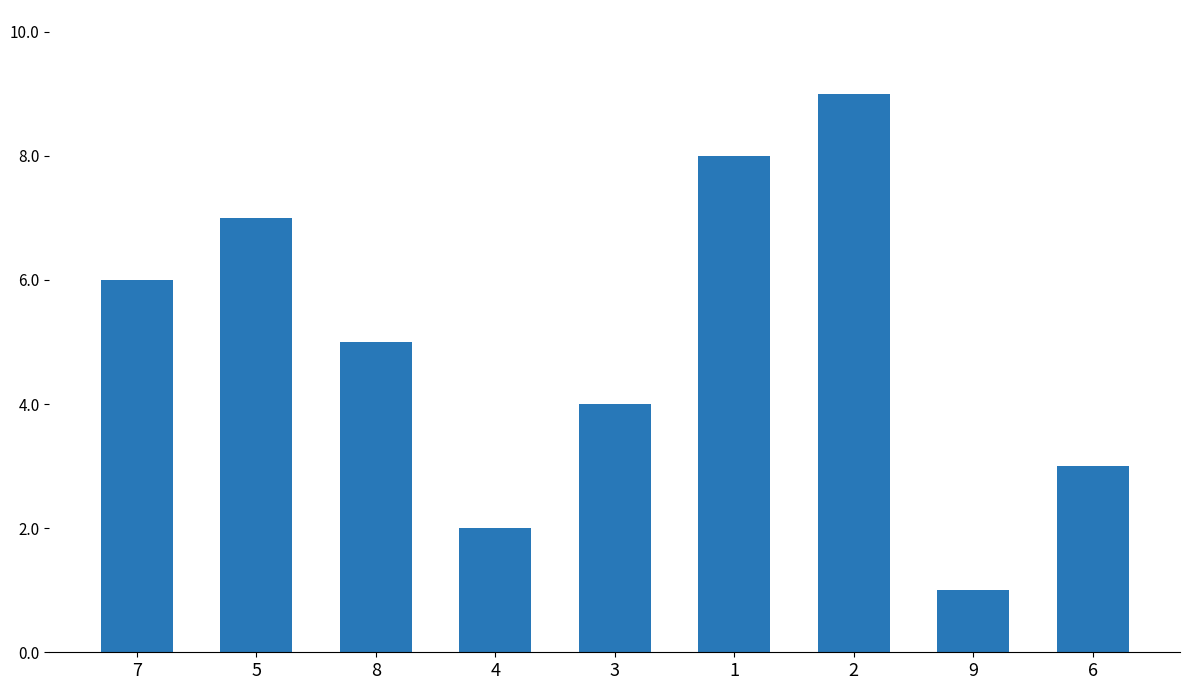

Reading right to left, transcribe all the data shown in this chart.

3	1	9	8	4	2	5	7	6